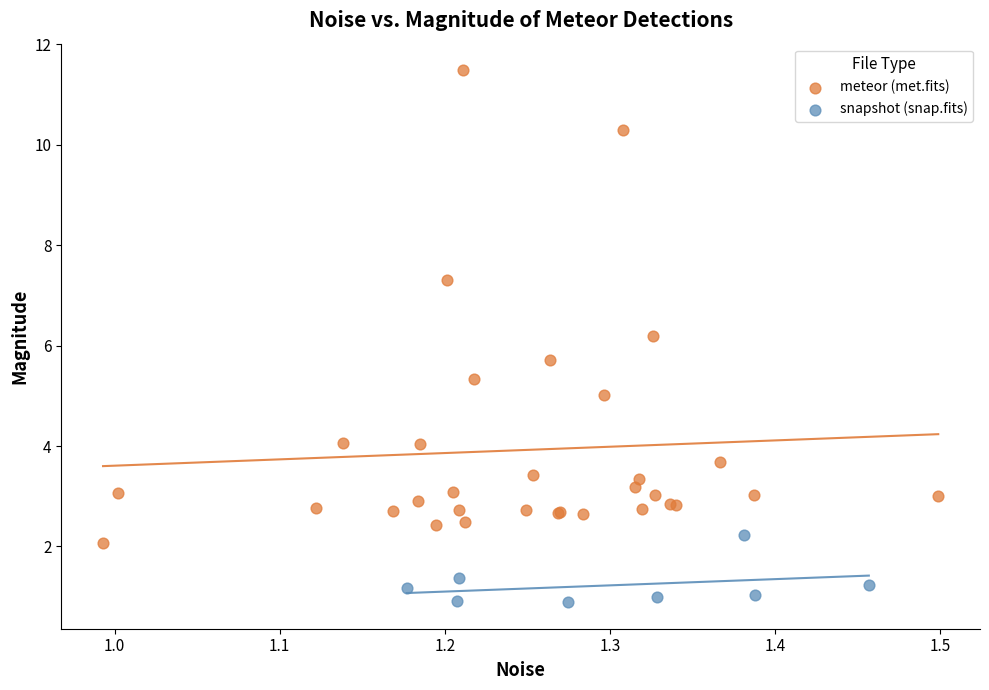

Which series reaches the maximum Y coordinate?

meteor (met.fits)